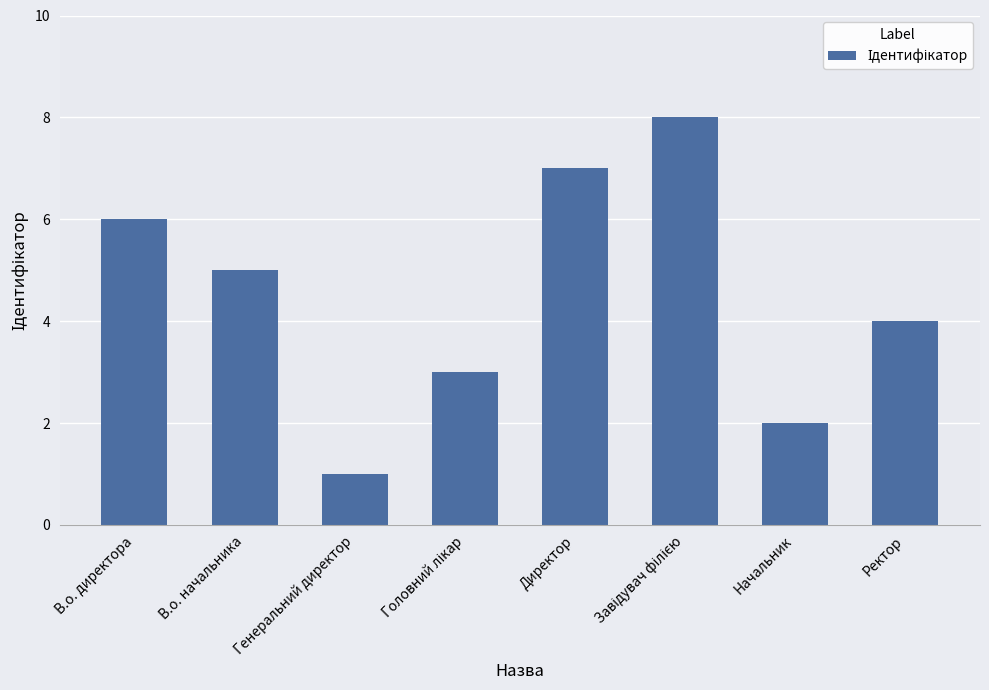

What is the difference between the maximum and minimum values?

7